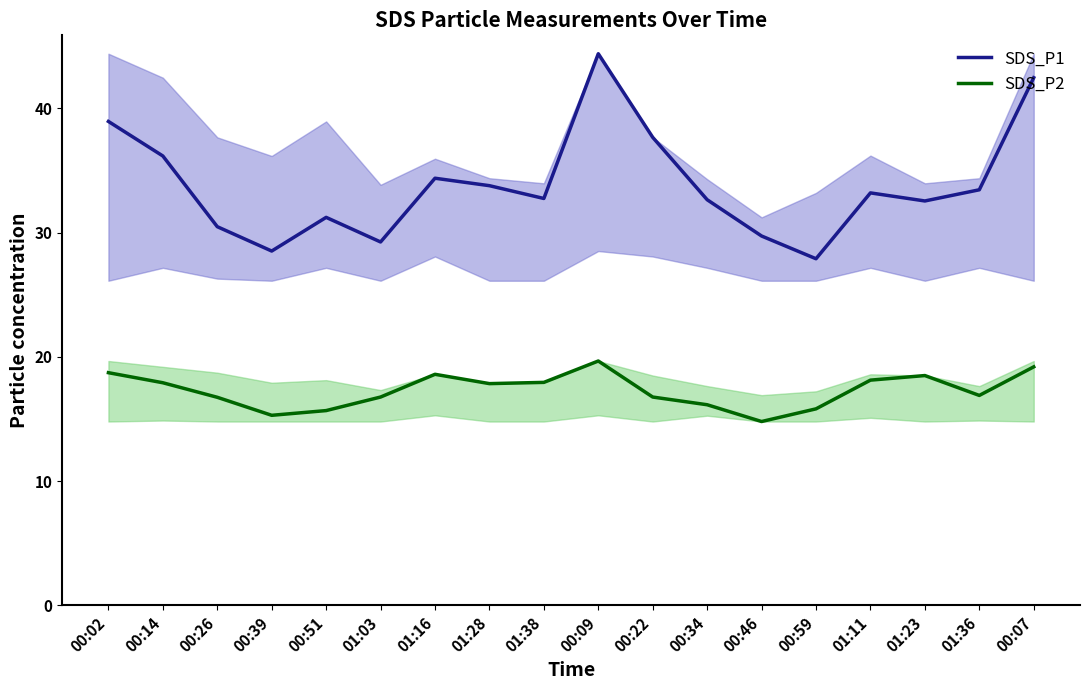

At which label does SDS_P2 reach its minimum?

00:46